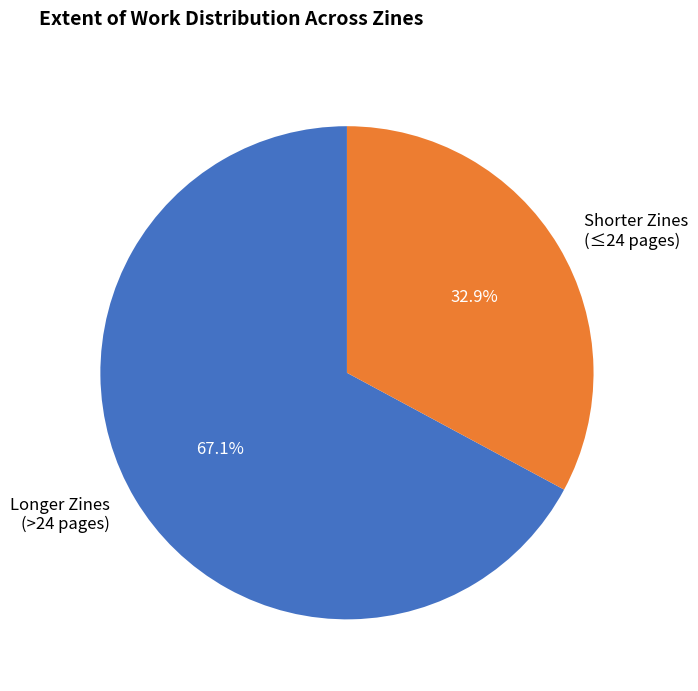

Which has a higher value, Shorter Zines (≤24 pages) or Longer Zines (>24 pages)?

Longer Zines (>24 pages)